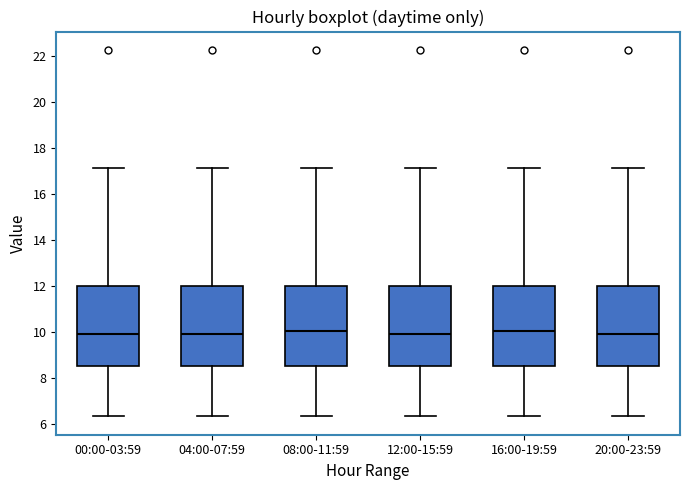

Reading left to right, transcribe this box plot: for each box, give where its median line is, the range the box spans, and where its two whiskers end, as read against the y-axis. The values are not printed on the chart, so give them approximately, as read against the axis.

00:00-03:59: median 10.0, box 8.6 to 12.0, whiskers 6.4 to 17.2
04:00-07:59: median 10.0, box 8.6 to 12.0, whiskers 6.4 to 17.2
08:00-11:59: median 10.0, box 8.6 to 12.0, whiskers 6.4 to 17.2
12:00-15:59: median 10.0, box 8.6 to 12.0, whiskers 6.4 to 17.2
16:00-19:59: median 10.0, box 8.6 to 12.0, whiskers 6.4 to 17.2
20:00-23:59: median 10.0, box 8.6 to 12.0, whiskers 6.4 to 17.2